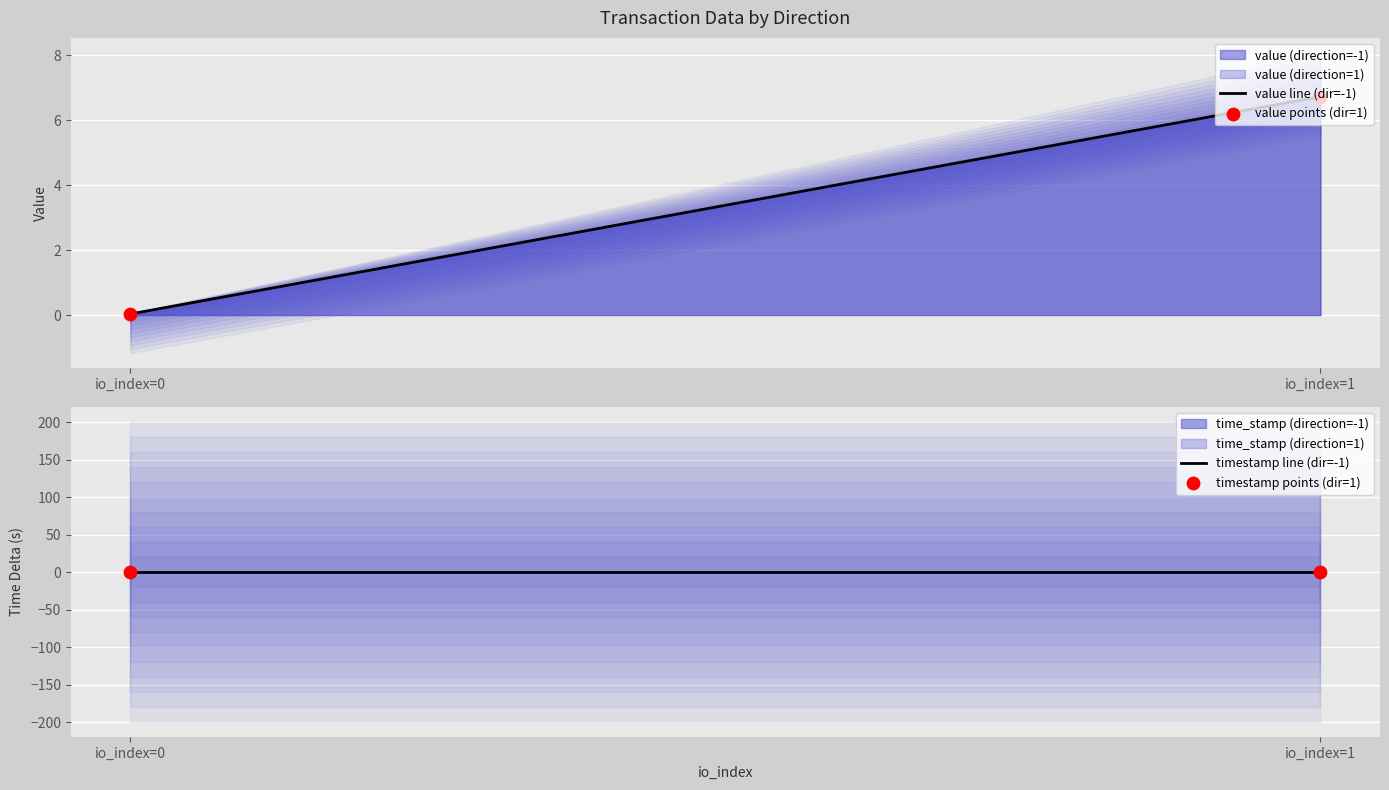

Which series has the largest total across all categories?

value line (dir=-1)